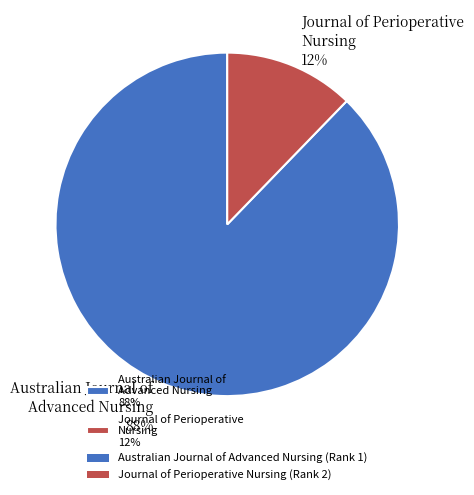

Combined, do Journal of Perioperative Nursing 12% and Australian Journal of Advanced Nursing 88% account for over 50%?

Yes